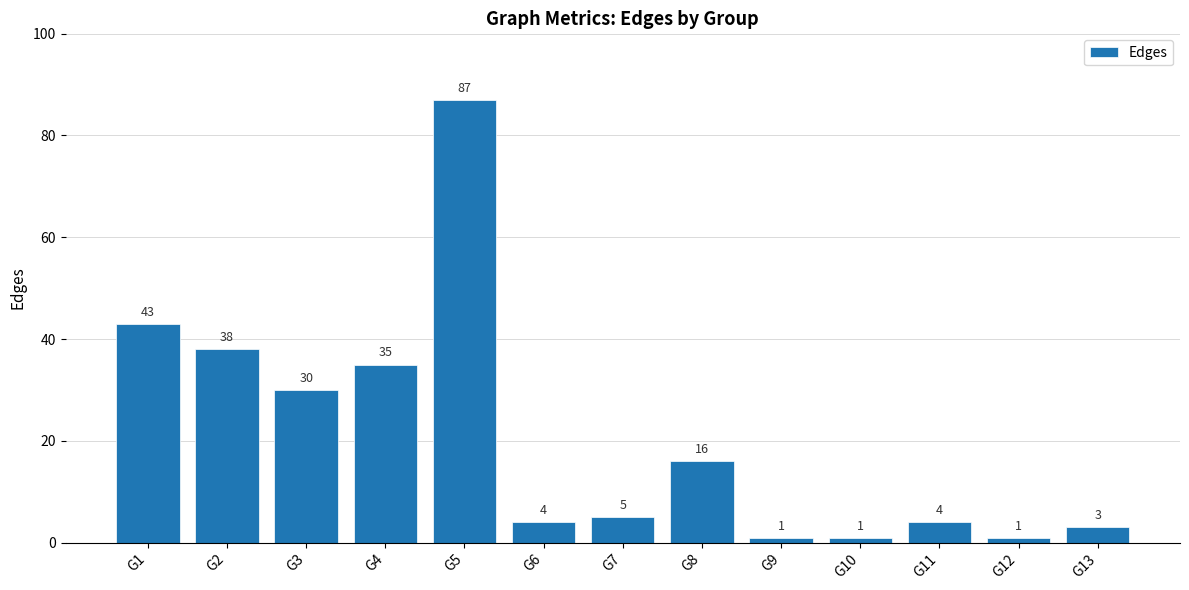

Does the chart contain any negative values?

No